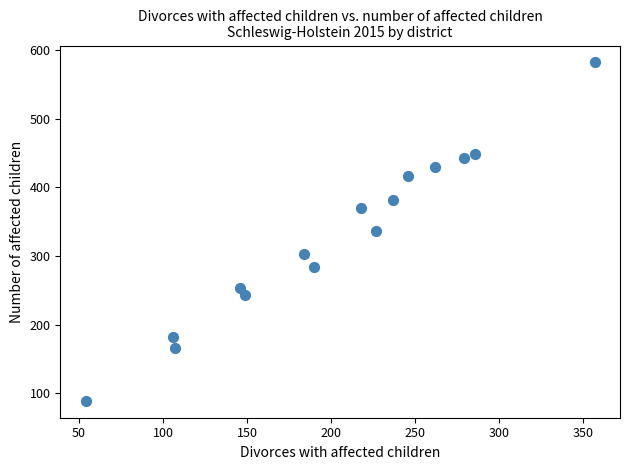

List the coordinates of all points as (Y, X) pairs, reading left to right.

(89, 54)  (182, 106)  (166, 107)  (254, 146)  (243, 149)  (303, 184)  (284, 190)  (370, 218)  (336, 227)  (381, 237)  (416, 246)  (430, 262)  (443, 279)  (448, 286)  (582, 357)